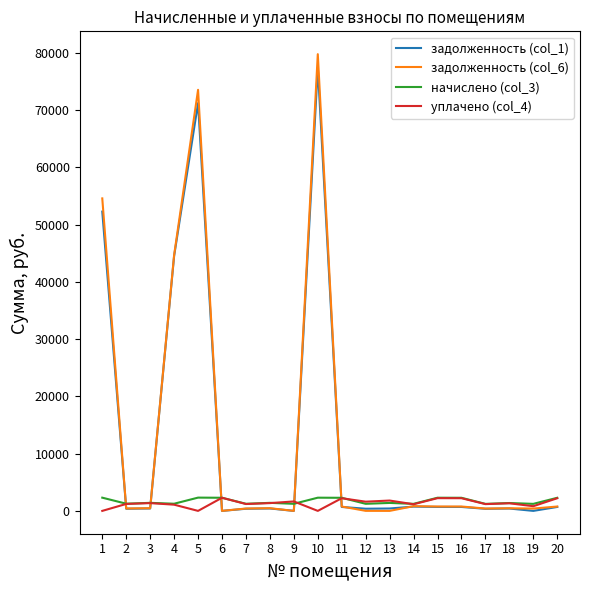

At which category is the sum across all series the highest?

10